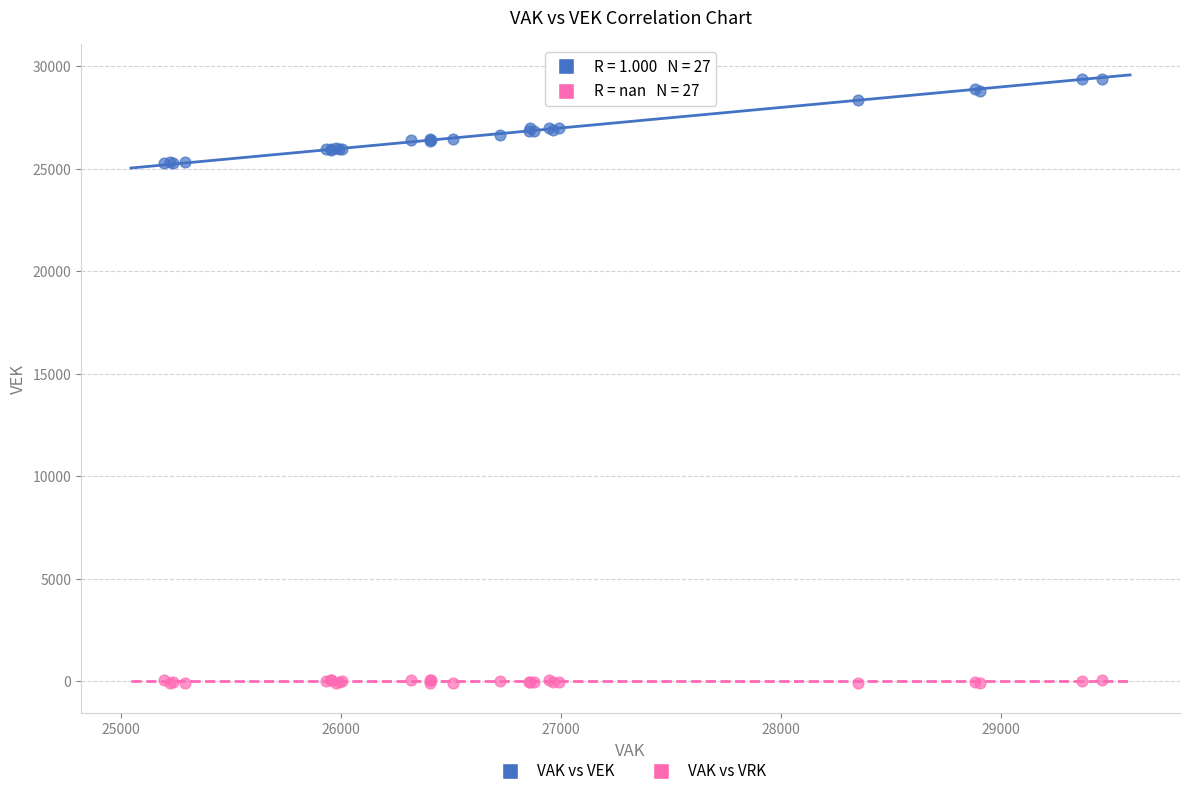

Which series reaches the maximum Y coordinate?

VAK vs VEK